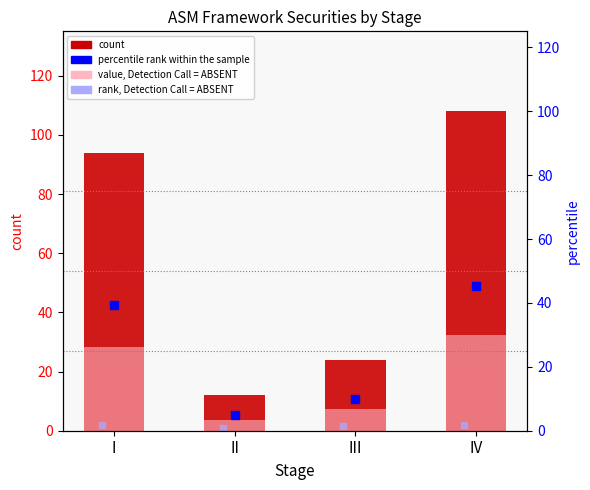

At how many categories does at least one series exceed 96?

1